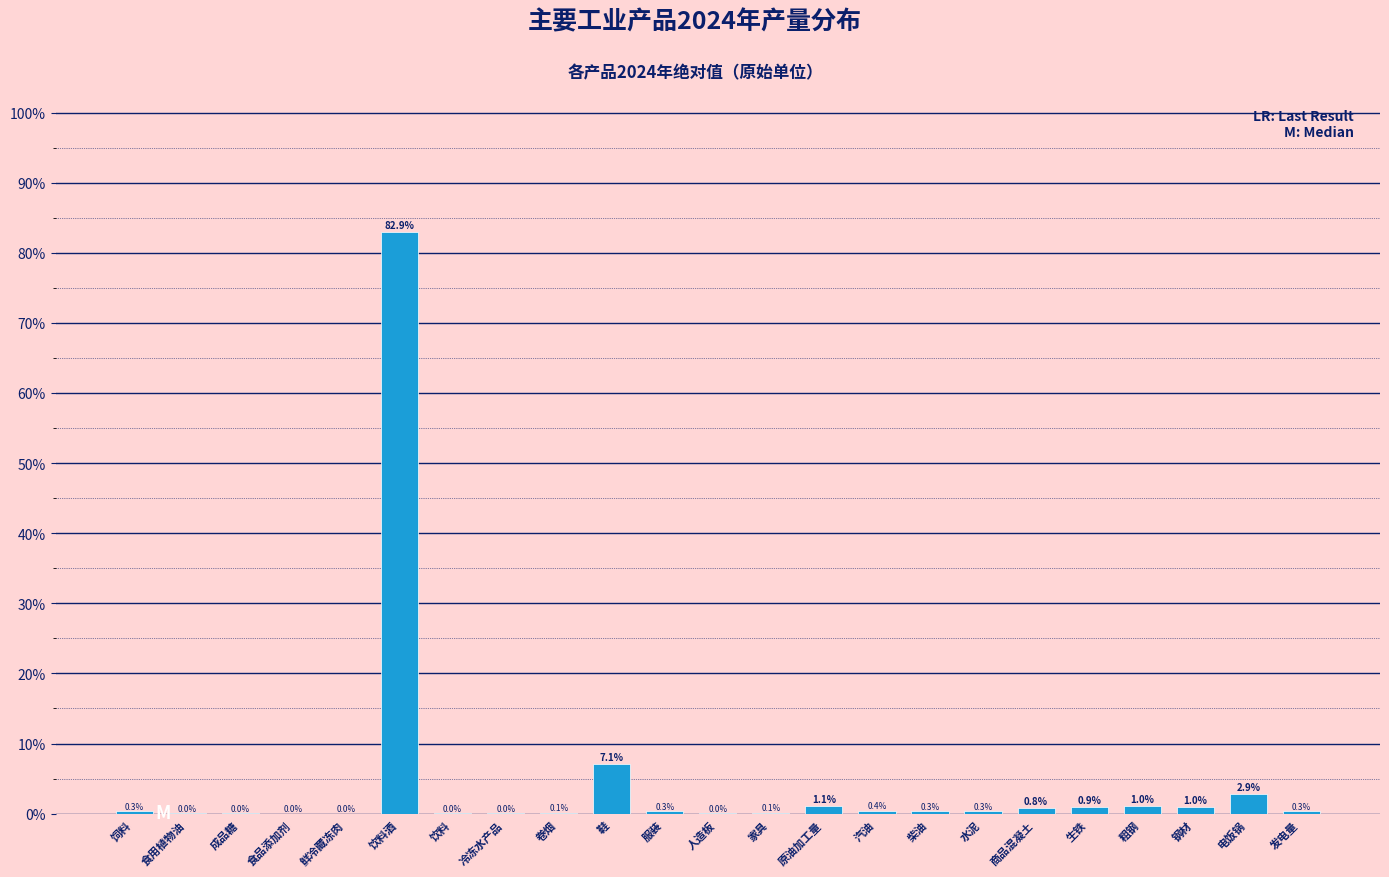

What is the approximate value at 饲料?

0.3